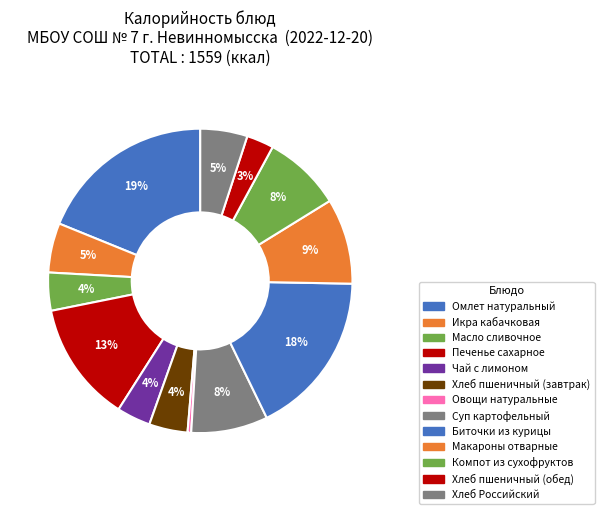

How many segments does this pie chart have?

13